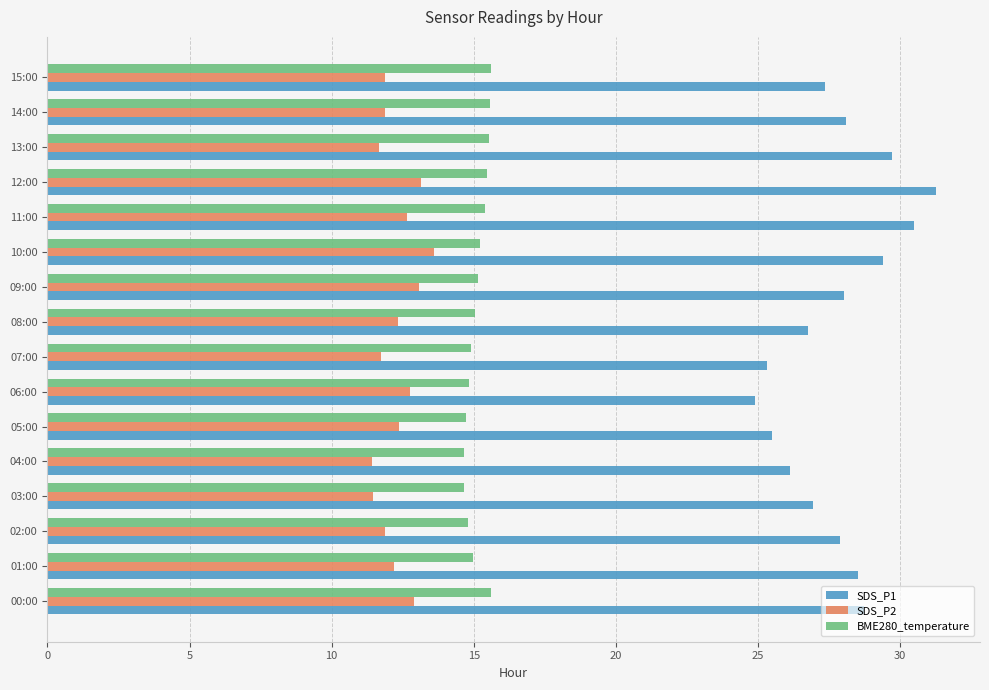

The SDS_P1 series shows 25.3 at 07:00. True or false?

True